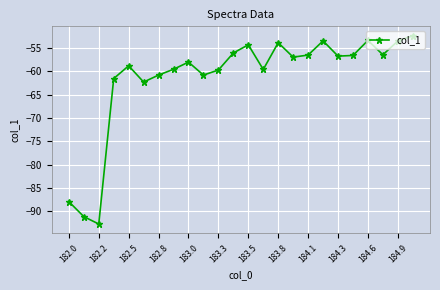

How many points are lower than both their immediate neighbors (excluding endpoints)?

7